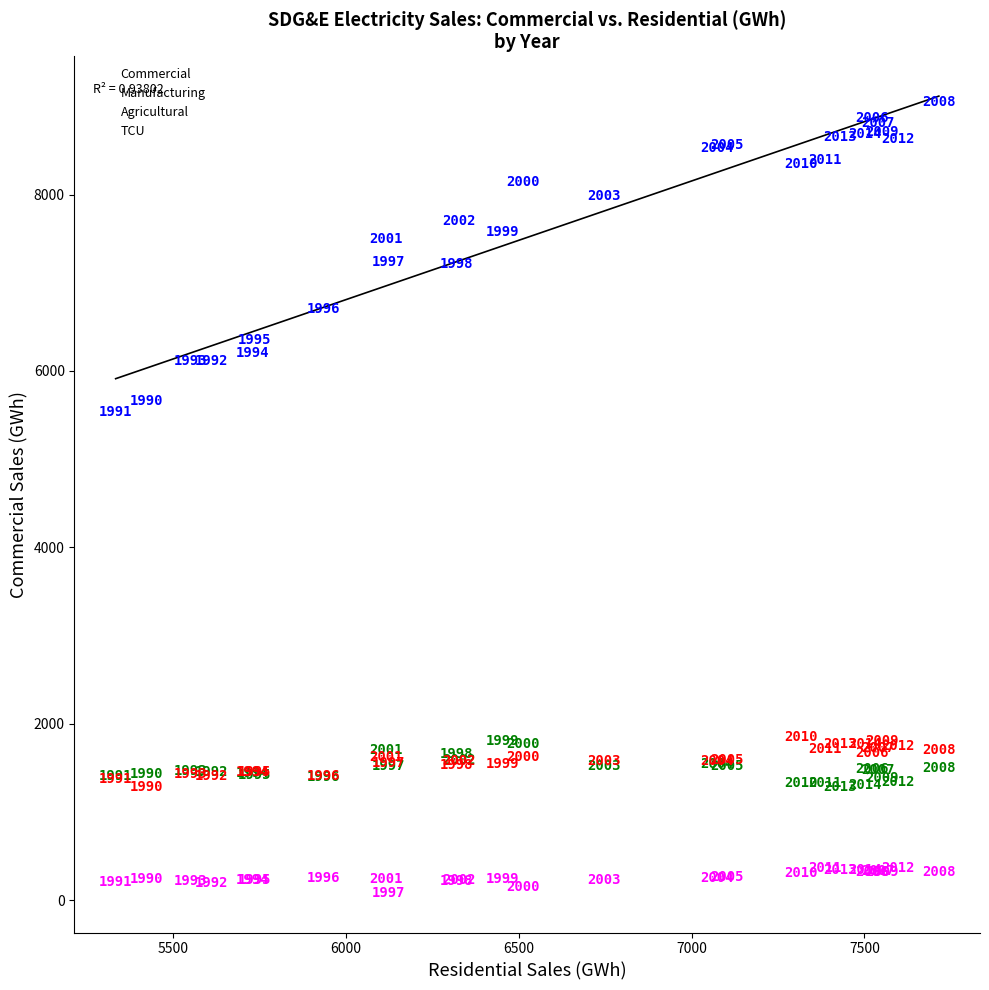

Which series reaches the minimum Y coordinate?

Agricultural